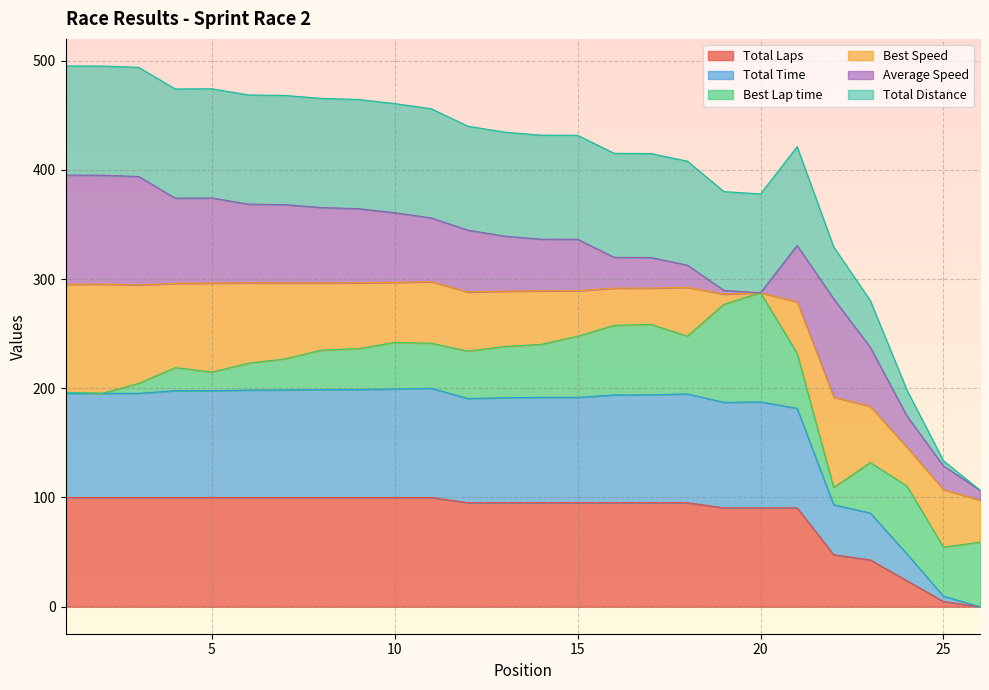

Does the chart display data point markers on the line(s)?

No